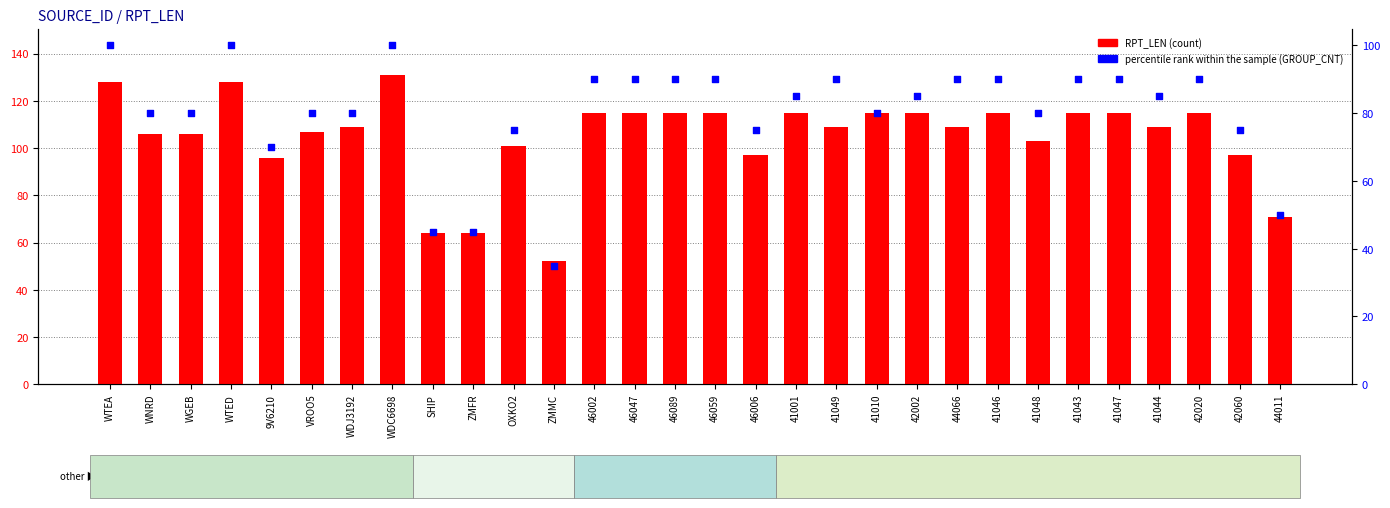

Which series has the widest spread of Y values?

RPT_LEN